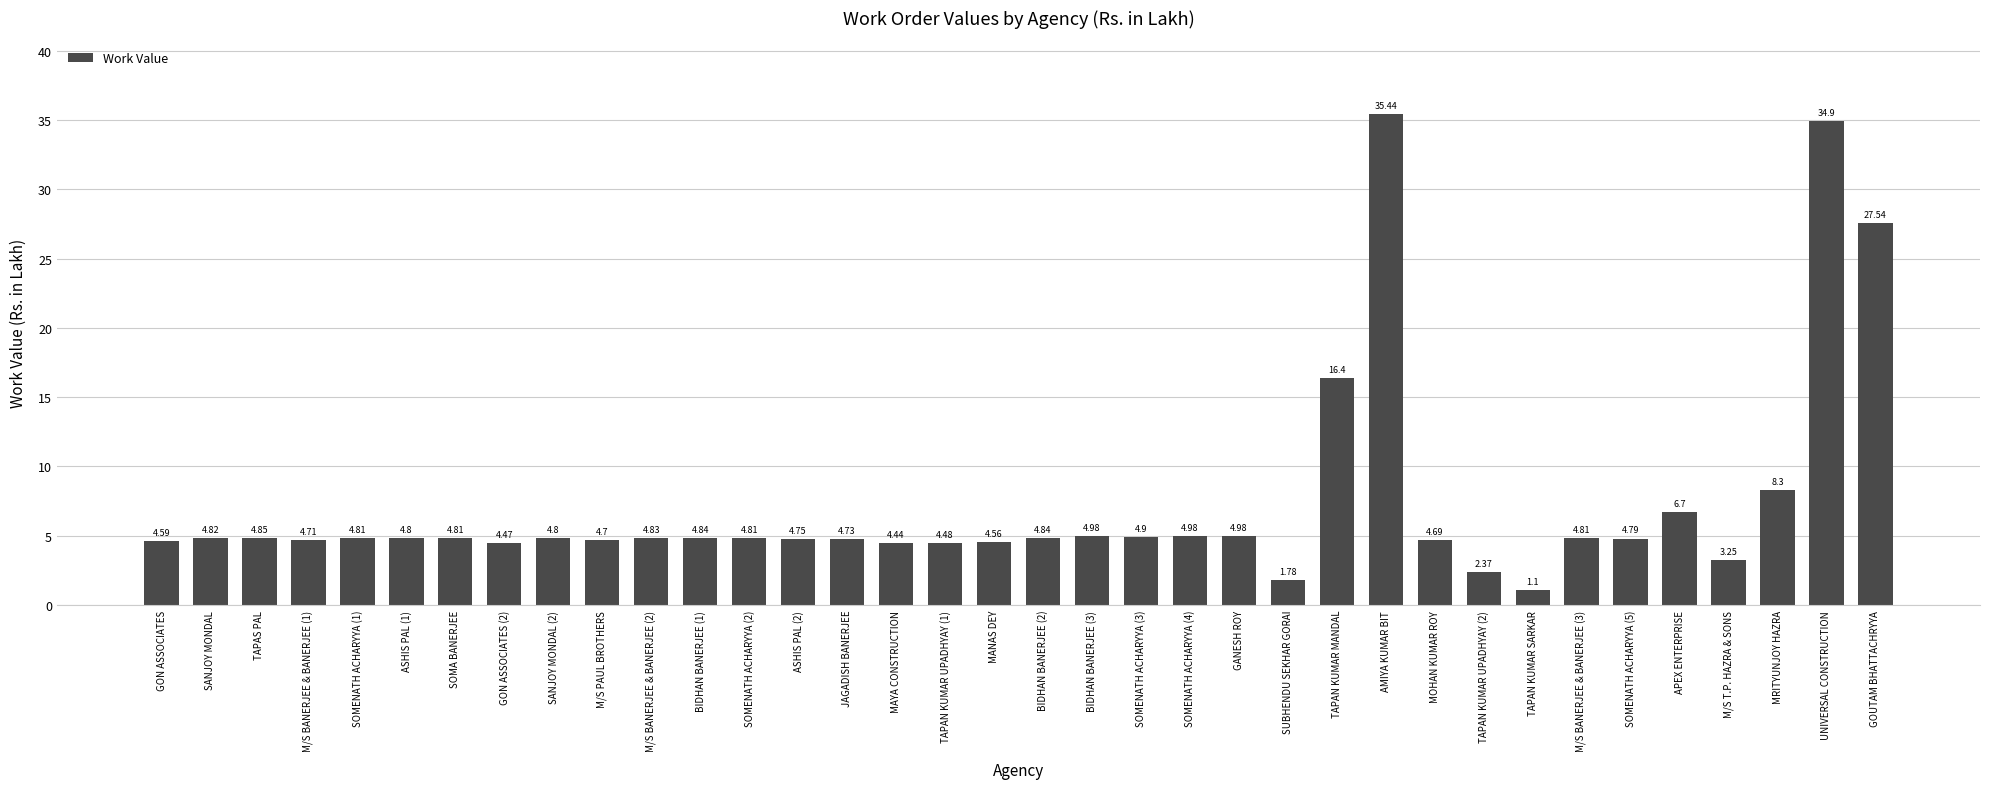

Are the bars grouped side by side (vs. stacked)?

No